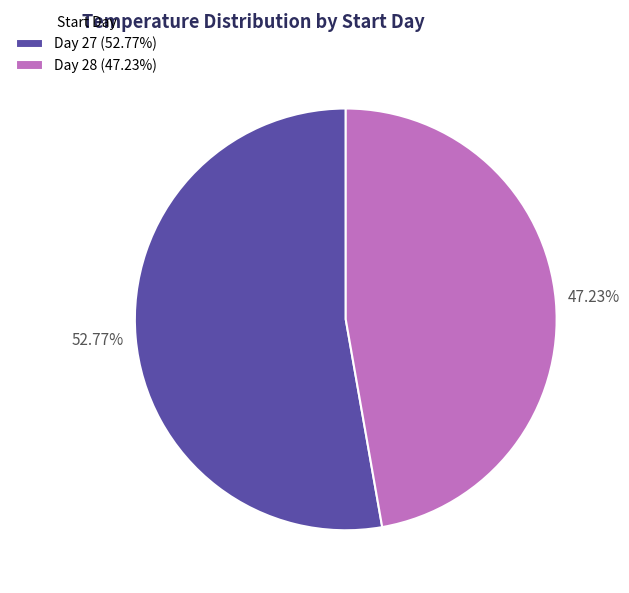

Between Day 28 (47.23%) and Day 27 (52.77%), which is larger?

Day 27 (52.77%)